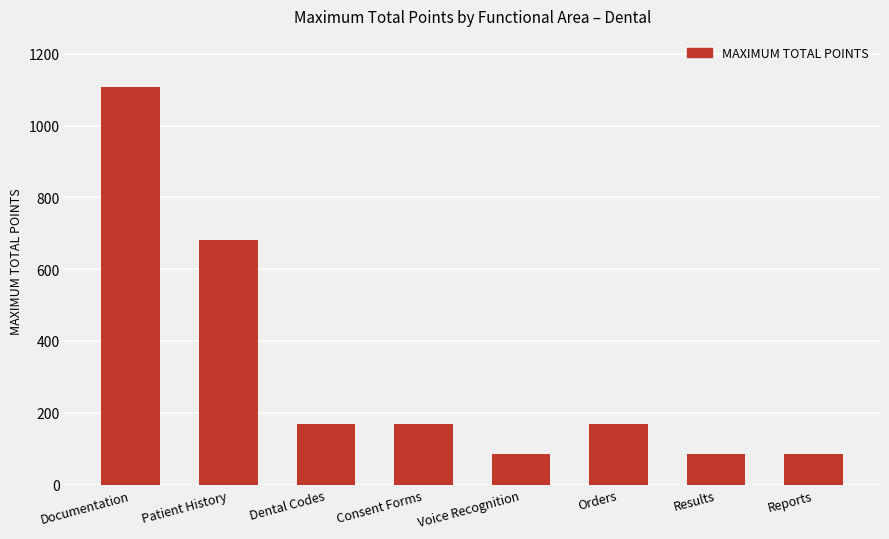

Are the bars grouped side by side (vs. stacked)?

No